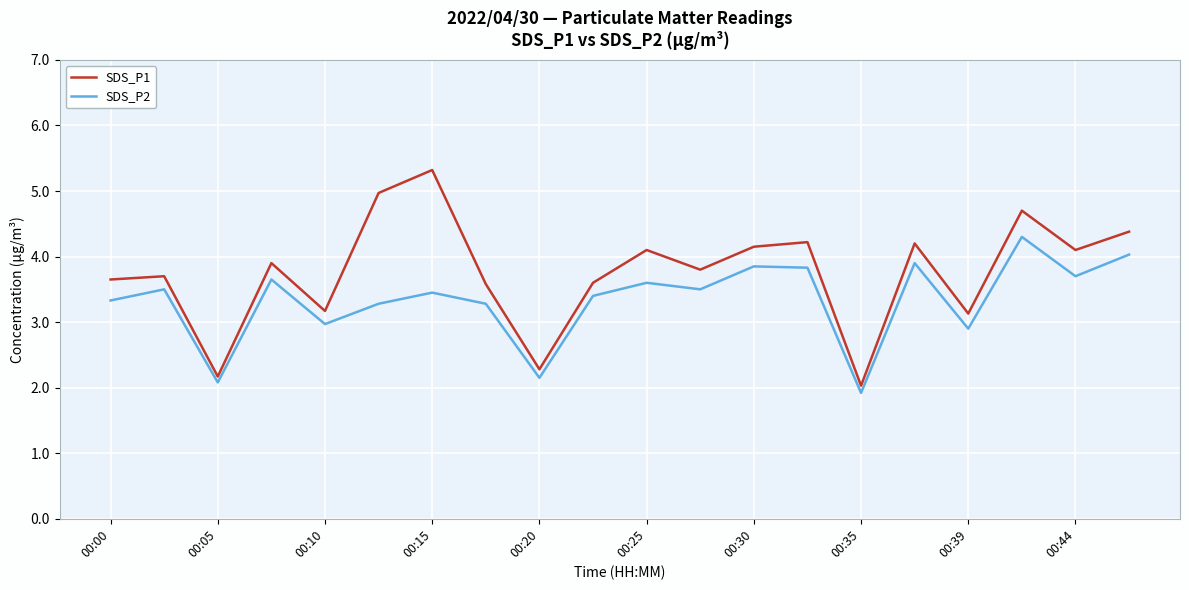

List the series in order of their overall mean, highest first.

SDS_P1, SDS_P2